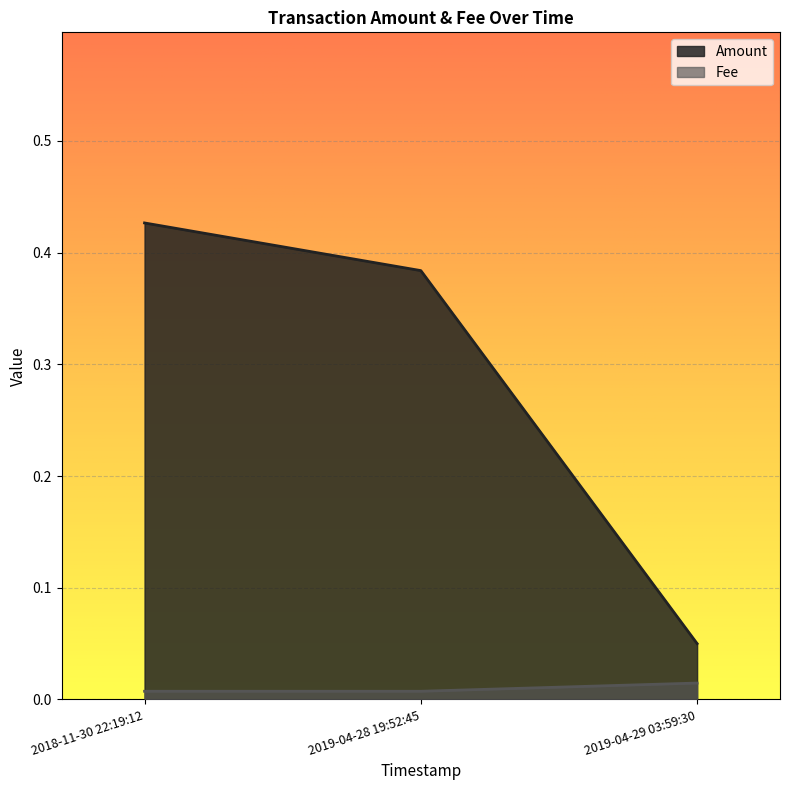

What are all the series names shown in the legend?

Amount, Fee